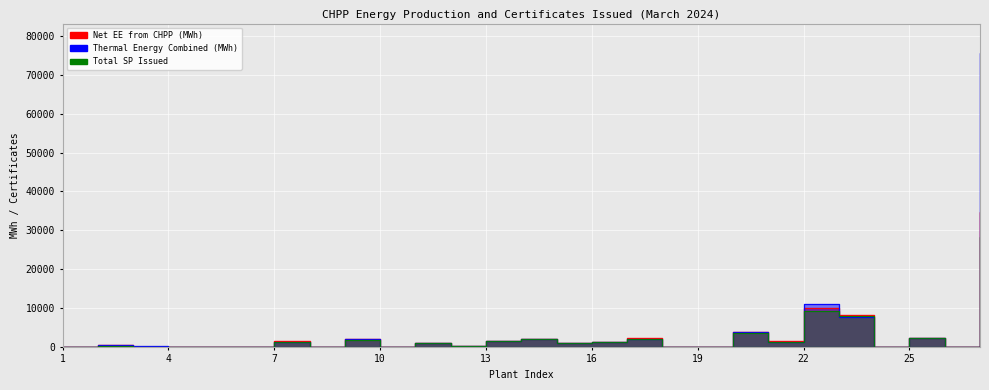

The Thermal Energy Combined (MWh) series shows 0.0 at 5. True or false?

True